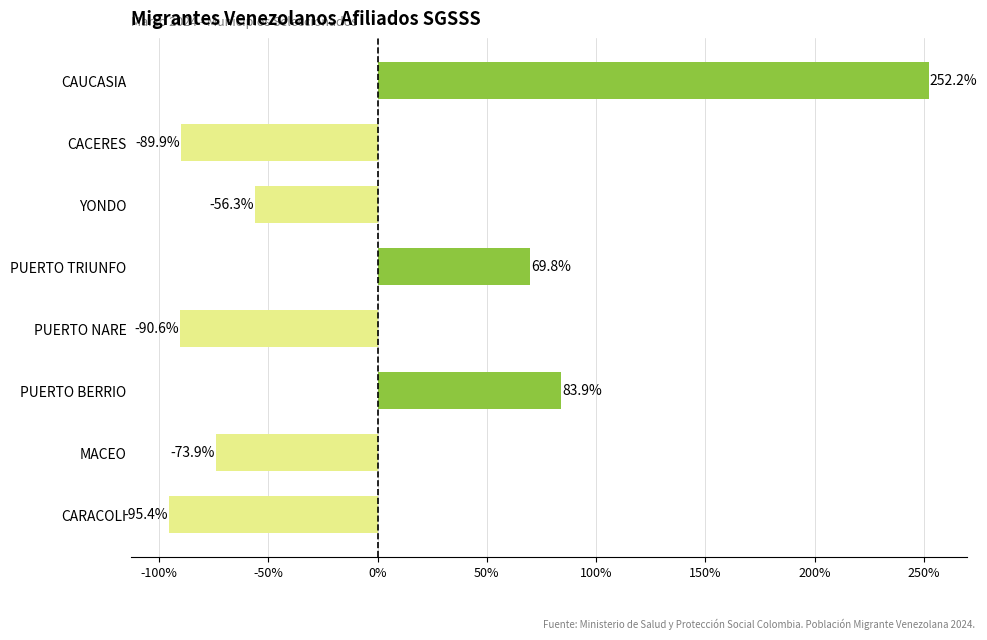

What is the smallest value displayed?

-95.4